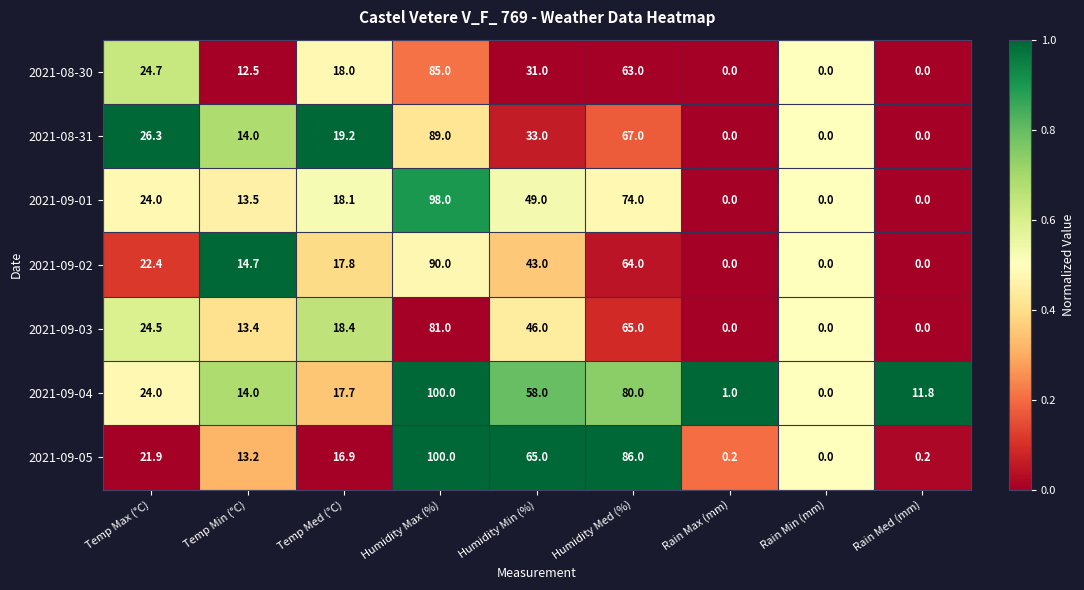

Between Temp Min (°C) and Humidity Min (%), which series saw the biggest shift?

2021-09-05